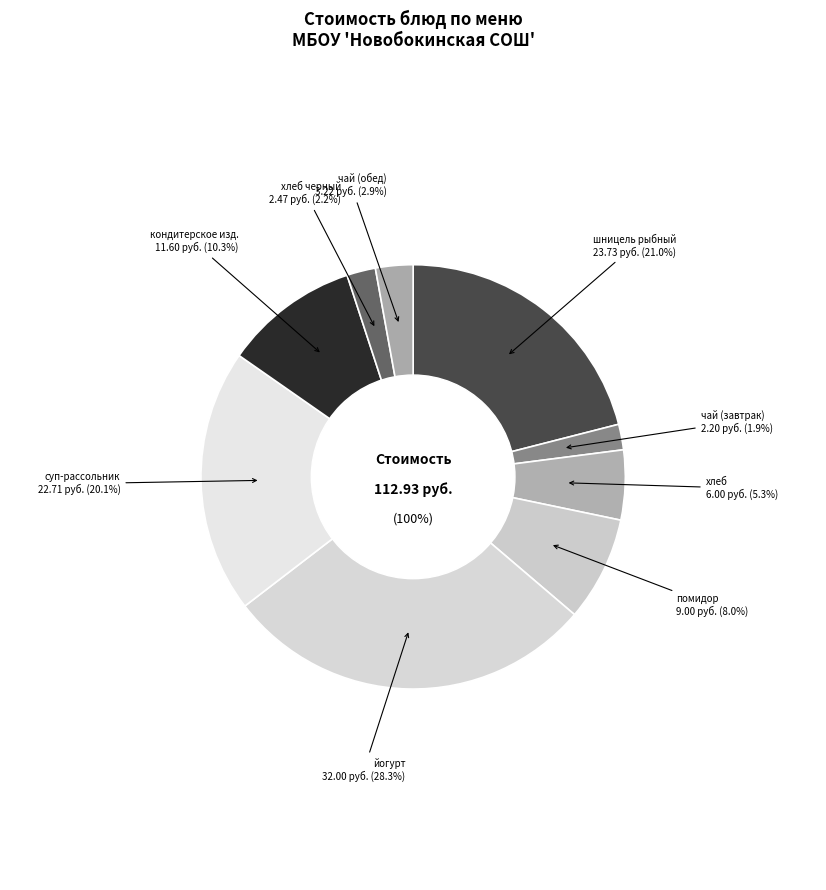

Combined, do чай (обед) and помидор account for over 50%?

No